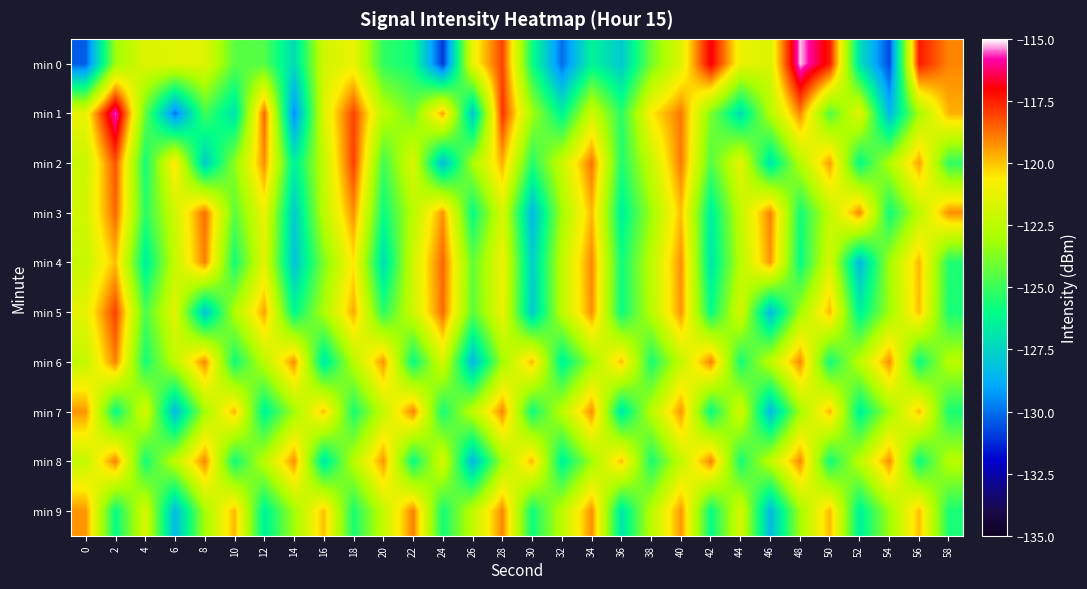

Reading left to right, transcribe all the data shown in this chart.

min 0: 0=-130.3	2=-123.2	4=-121.6	6=-121.5	8=-121.5	10=-124.4	12=-124.6	14=-127.2	16=-121.9	18=-121.1	20=-125.2	22=-125.8	24=-131.0	26=-121.1	28=-118.1	30=-125.8	32=-130.1	34=-126.3	36=-127.9	38=-124.0	40=-121.5	42=-116.9	44=-121.2	46=-121.7	48=-115.2	50=-117.4	52=-127.1	54=-130.7	56=-117.4	58=-119.1
min 1: 0=-121.2	2=-115.6	4=-124.2	6=-129.9	8=-124.9	10=-127.1	12=-118.6	14=-129.6	16=-121.6	18=-118.0	20=-122.5	22=-124.0	24=-119.5	26=-128.0	28=-117.8	30=-123.1	32=-126.4	34=-121.9	36=-125.3	38=-120.6	40=-118.9	42=-123.8	44=-127.2	46=-122.7	48=-119.1	50=-124.6	52=-121.3	54=-128.5	56=-123.0	58=-119.7
min 2: 0=-122.1	2=-118.3	4=-125.7	6=-120.4	8=-127.8	10=-123.5	12=-119.2	14=-126.6	16=-122.3	18=-118.0	20=-124.9	22=-121.6	24=-128.3	26=-123.0	28=-119.7	30=-125.4	32=-122.1	34=-118.8	36=-125.5	38=-122.2	40=-118.9	42=-124.6	44=-121.3	46=-127.0	48=-122.7	50=-119.4	52=-126.1	54=-122.8	56=-119.5	58=-125.2
min 3: 0=-121.9	2=-118.6	4=-125.3	6=-122.0	8=-118.7	10=-124.4	12=-121.1	14=-127.8	16=-122.5	18=-119.2	20=-125.9	22=-122.6	24=-119.3	26=-126.0	28=-121.7	30=-128.4	32=-123.1	34=-119.8	36=-126.5	38=-123.2	40=-119.9	42=-126.6	44=-122.3	46=-119.0	48=-125.7	50=-122.4	52=-119.1	54=-125.8	56=-122.5	58=-119.2
min 4: 0=-122.2	2=-119.9	4=-126.6	6=-122.3	8=-119.0	10=-125.7	12=-121.4	14=-128.1	16=-123.8	18=-120.5	20=-127.2	22=-121.9	24=-118.6	26=-124.3	28=-121.0	30=-127.7	32=-122.4	34=-119.1	36=-125.8	38=-122.5	40=-119.2	42=-126.9	44=-122.6	46=-119.3	48=-126.0	50=-121.7	52=-128.4	54=-123.1	56=-119.8	58=-125.5
min 5: 0=-121.3	2=-118.0	4=-124.7	6=-121.4	8=-128.1	10=-122.8	12=-119.5	14=-126.2	16=-122.9	18=-119.6	20=-125.3	22=-122.0	24=-118.7	26=-124.4	28=-121.1	30=-127.8	32=-122.5	34=-119.2	36=-125.9	38=-122.6	40=-119.3	42=-126.0	44=-121.7	46=-128.4	48=-123.1	50=-119.8	52=-126.5	54=-123.2	56=-119.9	58=-125.6
min 6: 0=-122.3	2=-119.0	4=-125.7	6=-122.4	8=-119.1	10=-125.8	12=-122.5	14=-119.2	16=-126.9	18=-122.6	20=-119.3	22=-126.0	24=-121.7	26=-128.4	28=-123.1	30=-119.8	32=-126.5	34=-123.2	36=-119.9	38=-125.6	40=-122.3	42=-119.0	44=-125.7	46=-122.4	48=-119.1	50=-125.8	52=-122.5	54=-119.2	56=-125.9	58=-122.6
min 7: 0=-119.3	2=-126.0	4=-121.7	6=-128.4	8=-123.1	10=-119.8	12=-126.5	14=-123.2	16=-119.9	18=-125.6	20=-122.3	22=-119.0	24=-125.7	26=-122.4	28=-119.1	30=-125.8	32=-122.5	34=-119.2	36=-126.9	38=-122.6	40=-119.3	42=-126.0	44=-121.7	46=-128.4	48=-123.1	50=-119.8	52=-126.5	54=-123.2	56=-119.9	58=-125.6
min 8: 0=-122.3	2=-119.0	4=-125.7	6=-122.4	8=-119.1	10=-125.8	12=-122.5	14=-119.2	16=-126.9	18=-122.6	20=-119.3	22=-126.0	24=-121.7	26=-128.4	28=-123.1	30=-119.8	32=-126.5	34=-123.2	36=-119.9	38=-125.6	40=-122.3	42=-119.0	44=-125.7	46=-122.4	48=-119.1	50=-125.8	52=-122.5	54=-119.2	56=-125.9	58=-122.6
min 9: 0=-119.3	2=-126.0	4=-121.7	6=-128.4	8=-123.1	10=-119.8	12=-126.5	14=-123.2	16=-119.9	18=-125.6	20=-122.3	22=-119.0	24=-125.7	26=-122.4	28=-119.1	30=-125.8	32=-122.5	34=-119.2	36=-126.9	38=-122.6	40=-119.3	42=-126.0	44=-121.7	46=-128.4	48=-123.1	50=-119.8	52=-126.5	54=-123.2	56=-119.9	58=-125.6